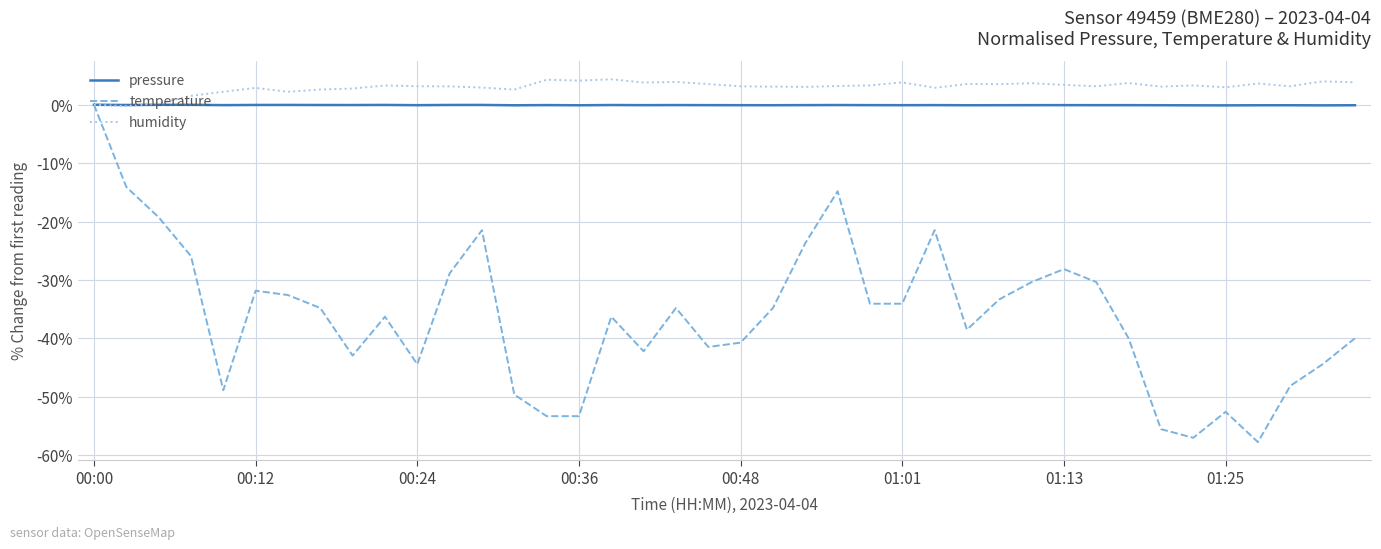

What are all the series names shown in the legend?

pressure, temperature, humidity